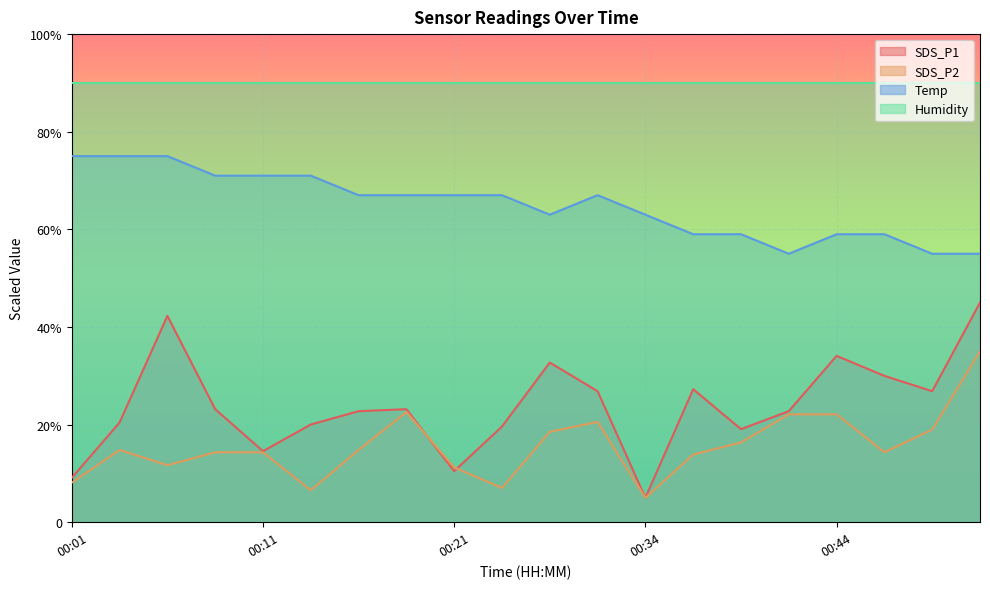

List the labels in order of Temp value, smallest first.

00:41, 00:49, 00:51, 00:36, 00:39, 00:44, 00:46, 00:26, 00:34, 00:16, 00:18, 00:21, 00:23, 00:28, 00:08, 00:11, 00:13, 00:01, 00:03, 00:06